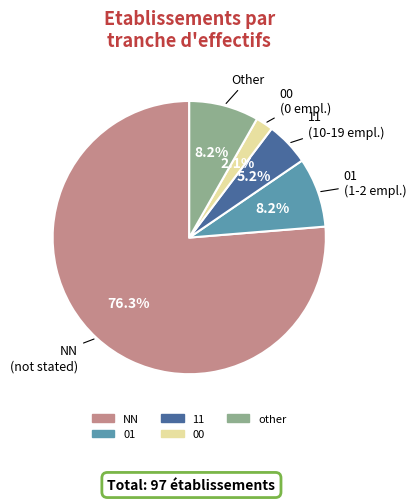

Which slice is the smallest?

00